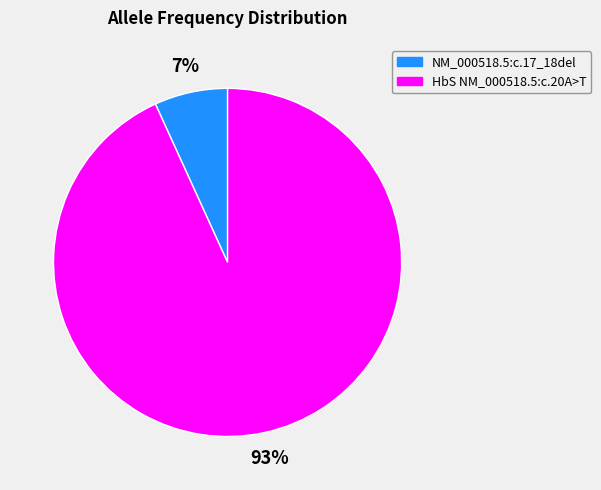

What is the majority slice?

HbS NM_000518.5:c.20A>T